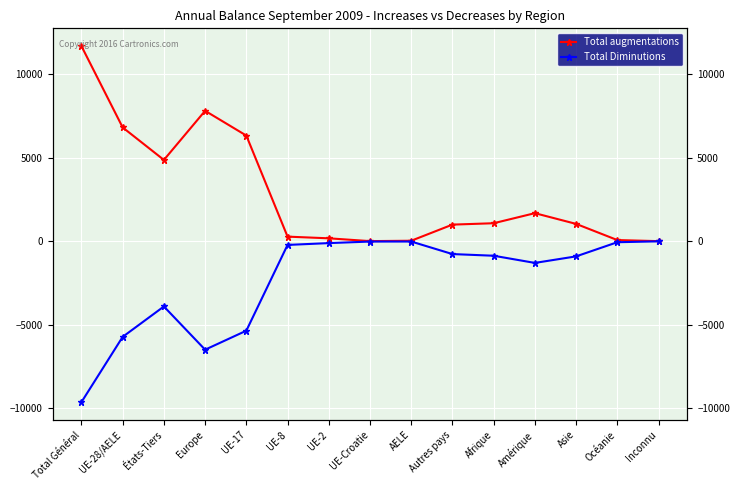

What are all the series names shown in the legend?

Total augmentations, Total Diminutions